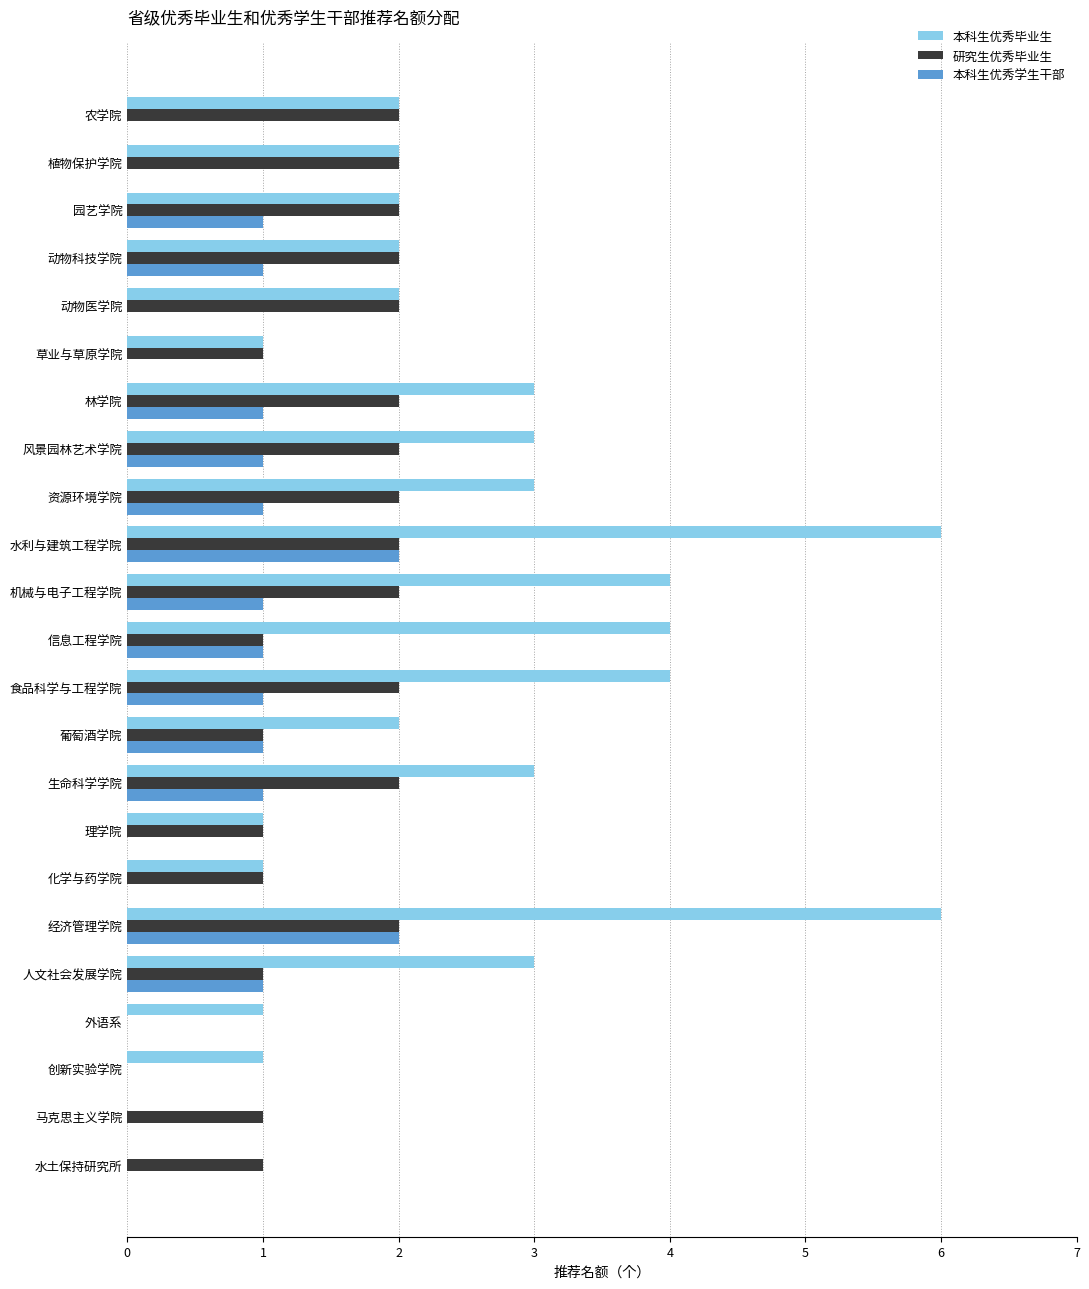

The 研究生优秀毕业生 series shows 1 at 人文社会发展学院. True or false?

True